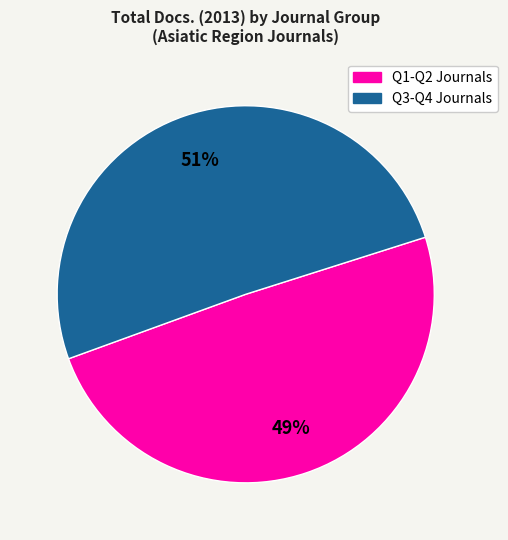

To the nearest percent, what is the average slice percentage?

50%